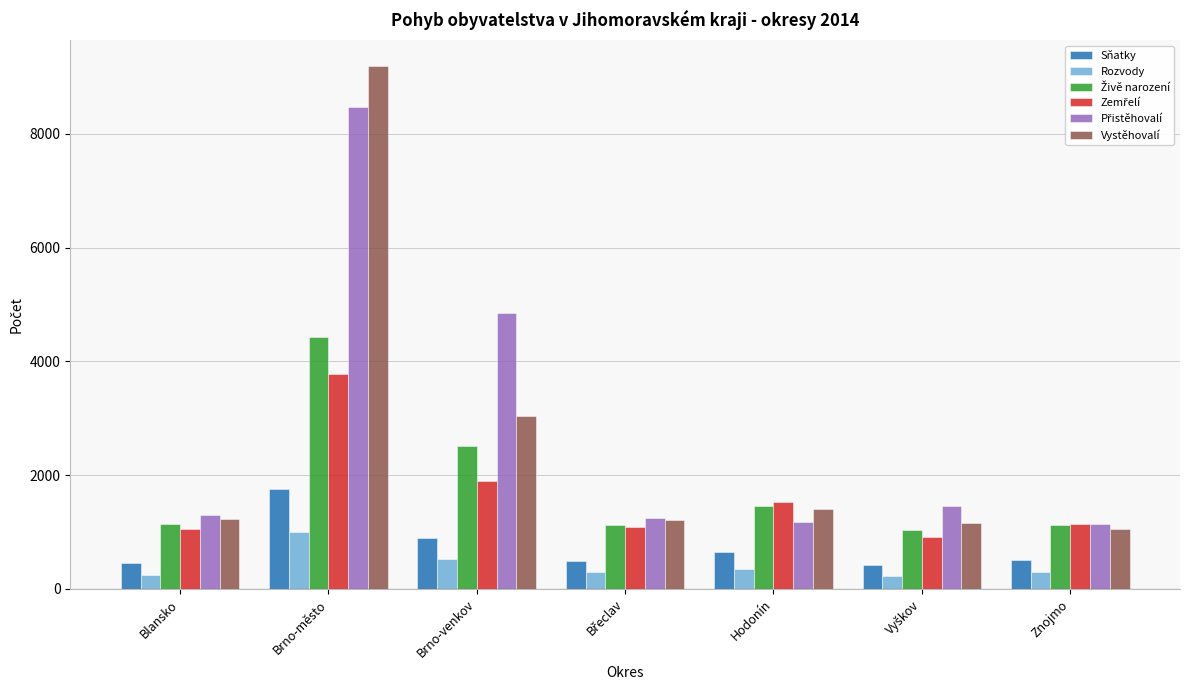

What is the total value across all series at Znojmo?

5276